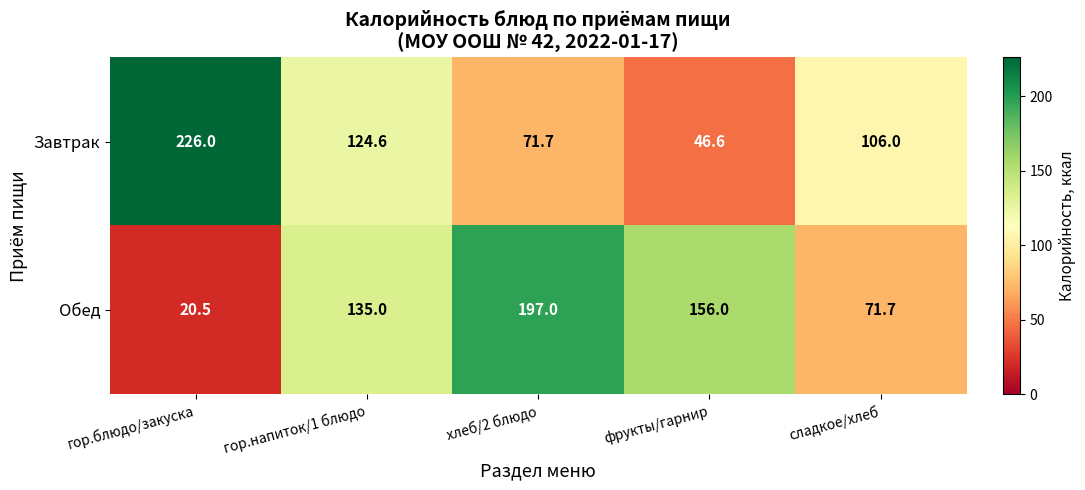

Rank the series at фрукты/гарнир from lowest to highest value.

Завтрак, Обед